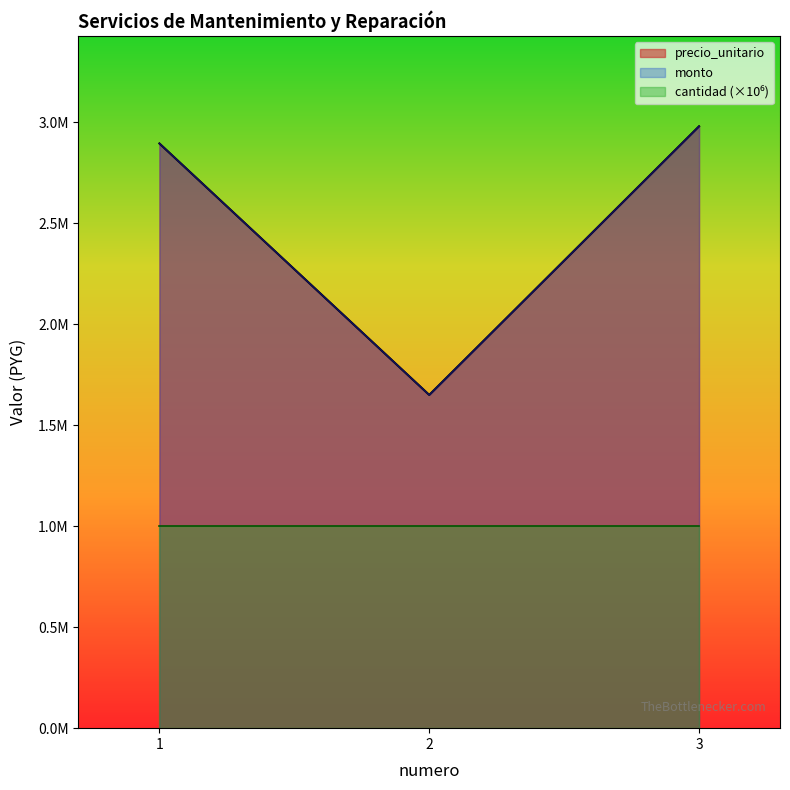

Is the value of monto at 3 greater than the value of precio_unitario at 2?

Yes